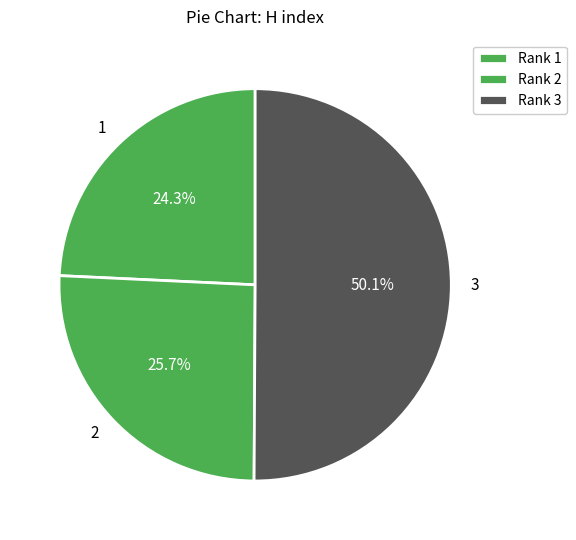

To the nearest percent, what is the difference between the 3 and 1 slice percentages?

26%